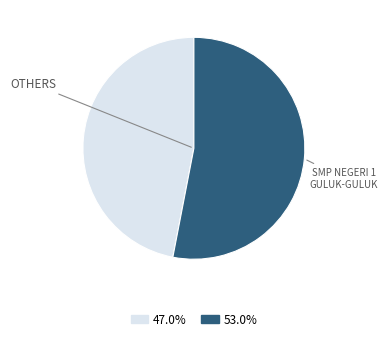

Is there any slice that represents more than half of the pie?

Yes